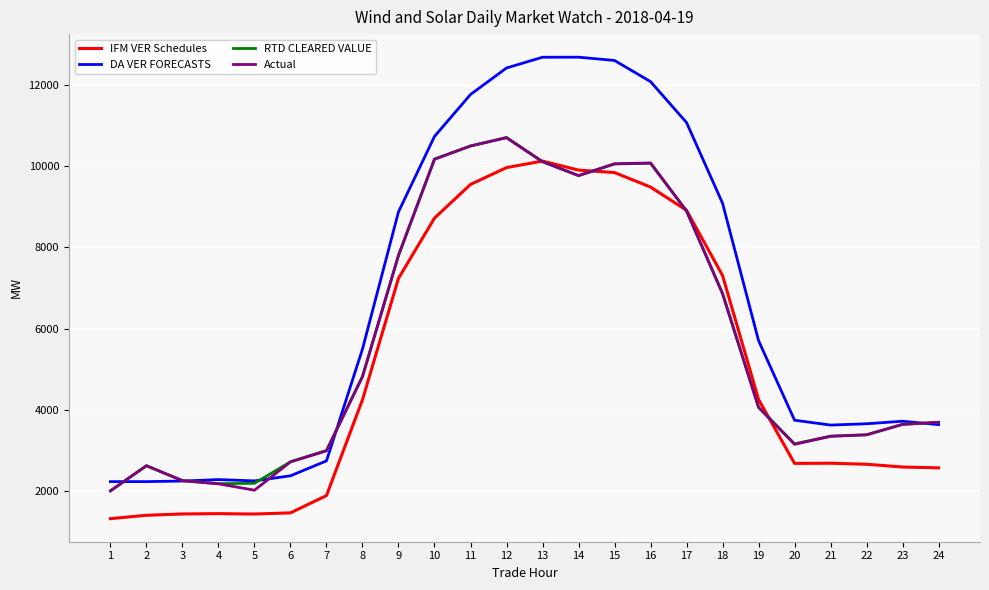

What is the total value across all series at 21?

13026.6